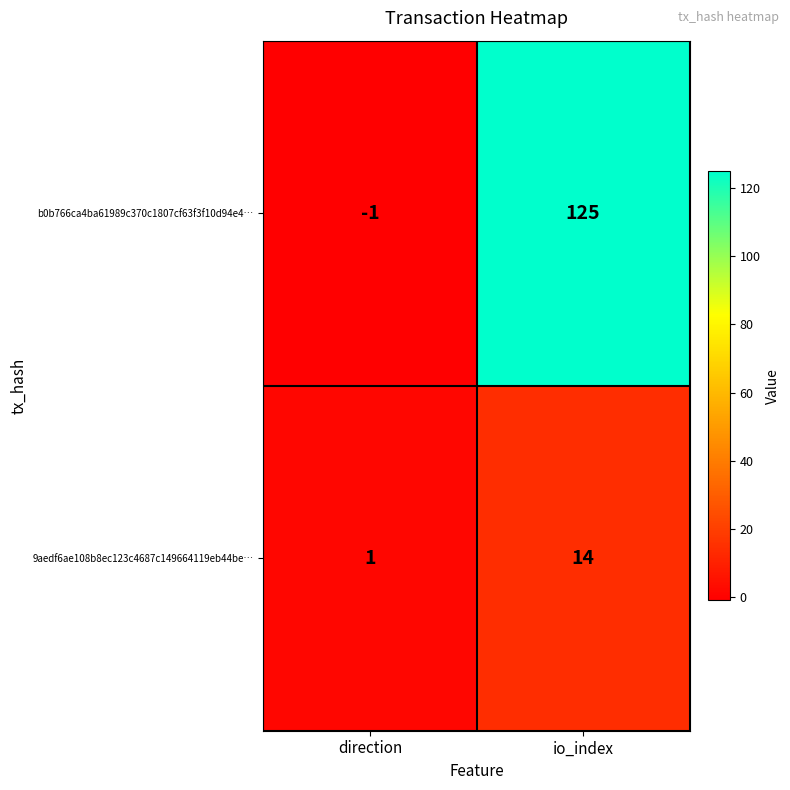

Which label corresponds to the smallest value in the chart?

direction